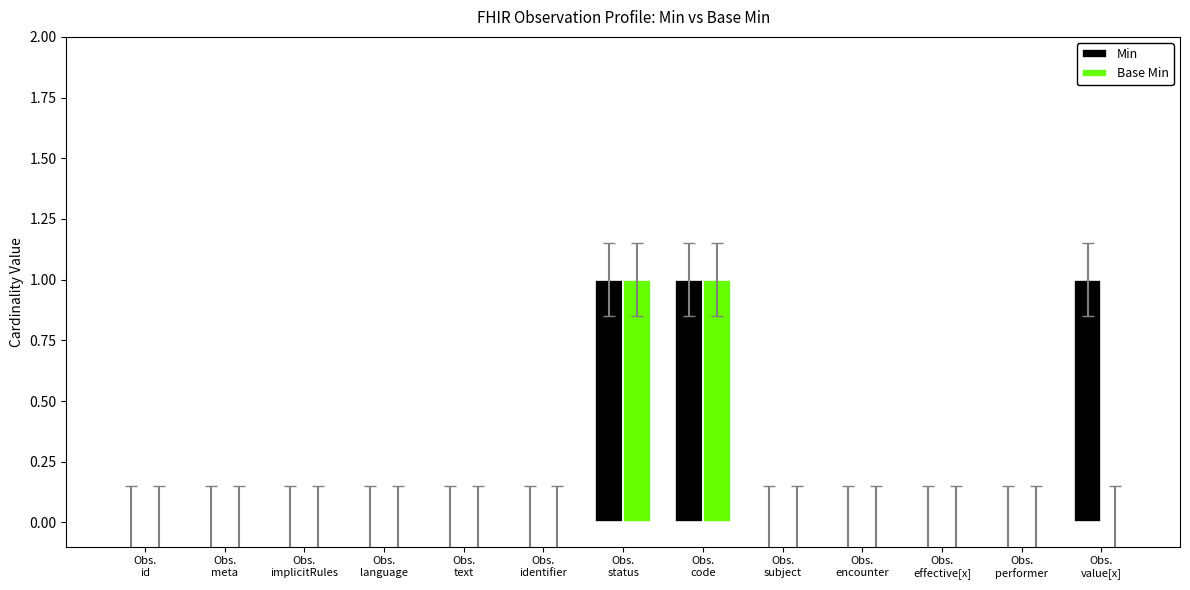

What is the sum of all Min values?

3